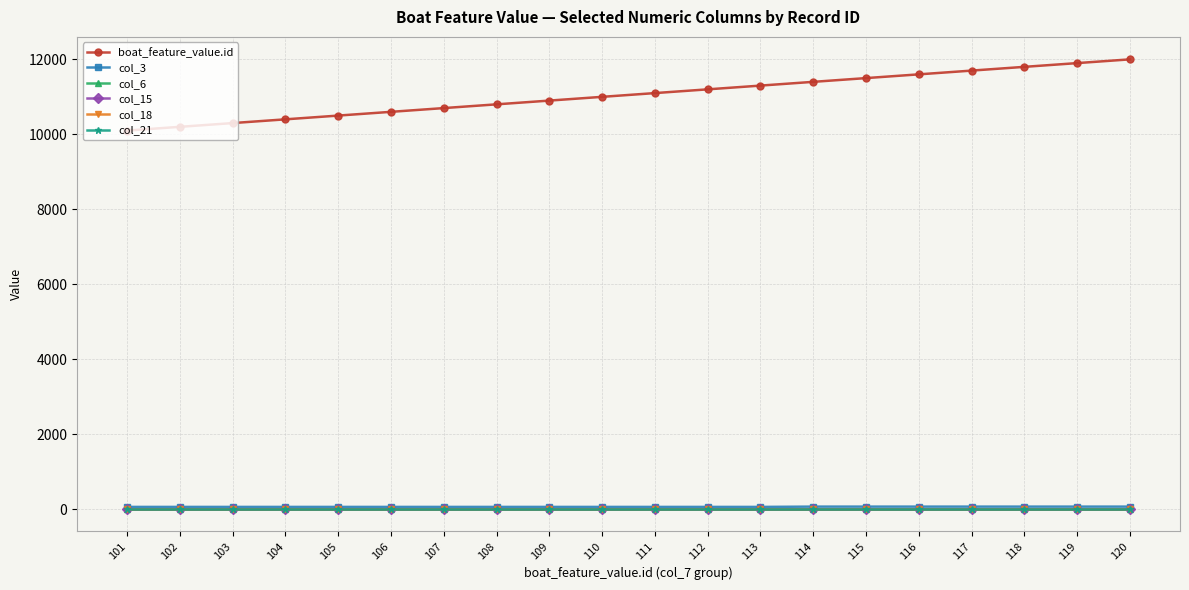

True or false: col_18 and col_15 cross at least once.

False